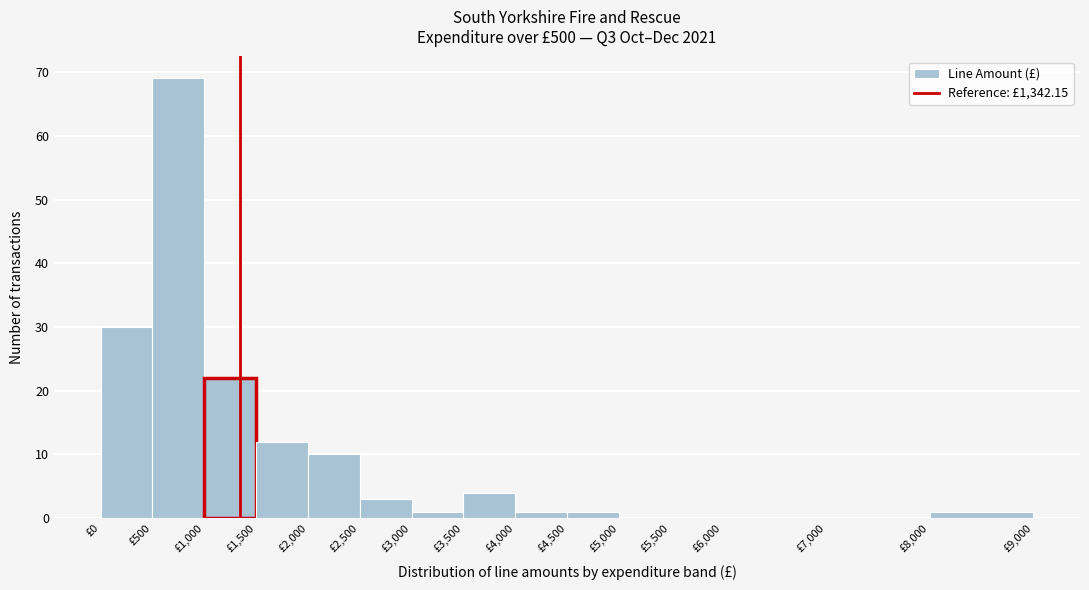

Which range on the x-axis has the tallest bar?

500 to 1000